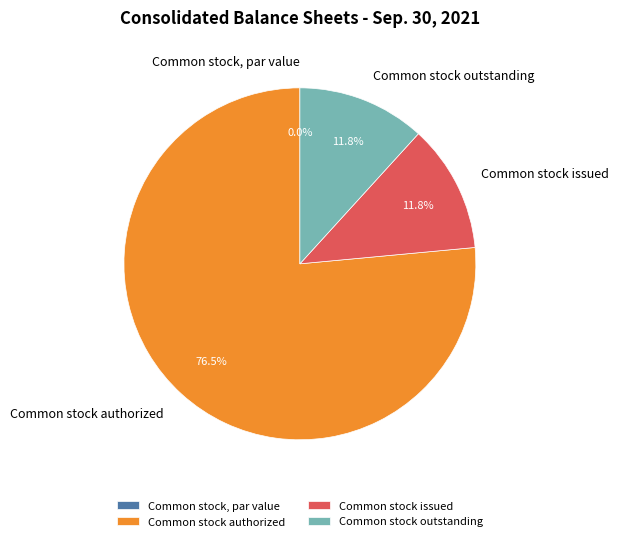

Which has a higher value, Common stock, par value or Common stock outstanding?

Common stock outstanding